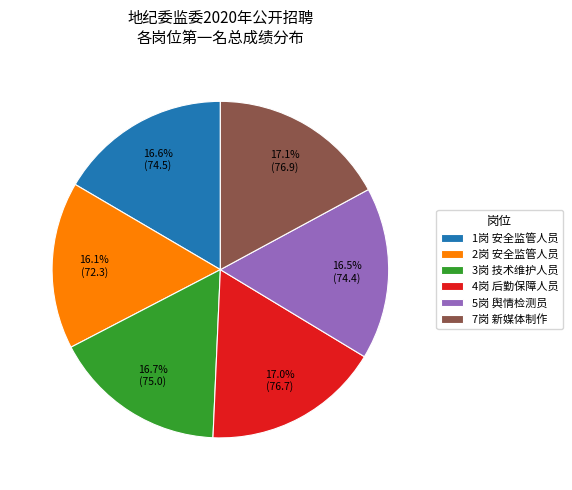

What is the total percentage of 3岗 技术维护人员 and 5岗 舆情检测员?

33.2%